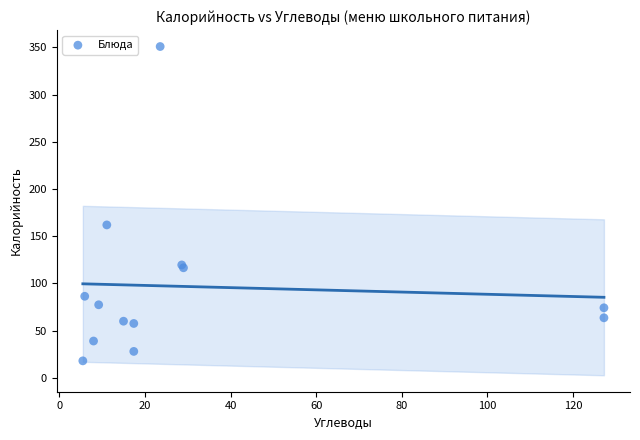

What Y value in the scatter plot is closest to 184?

162.0